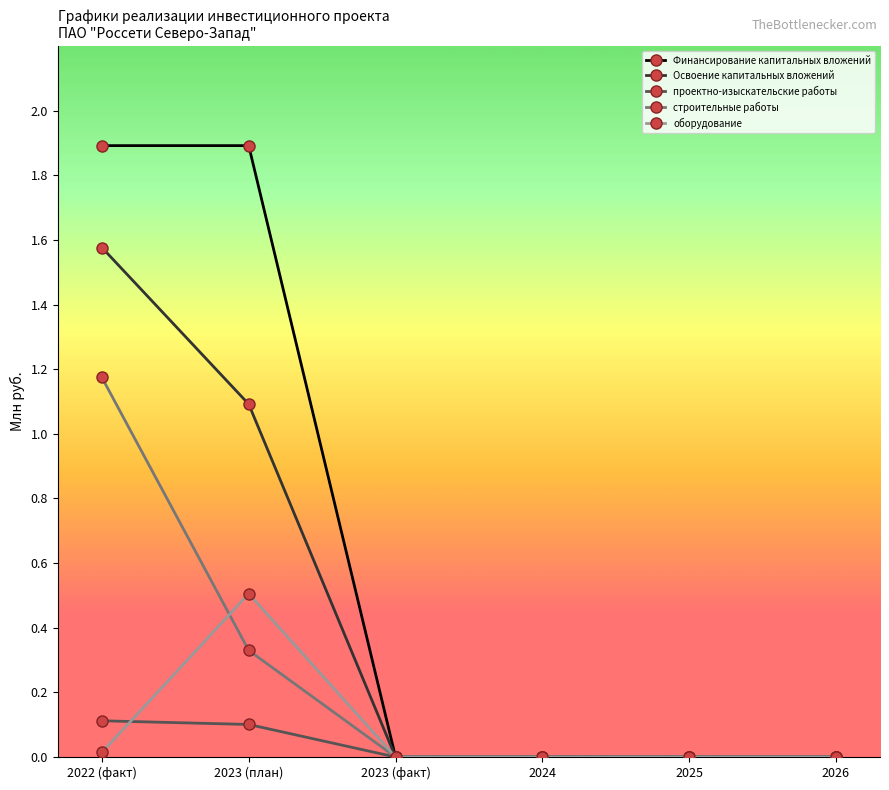

Rank the series at 2022 (факт) from lowest to highest value.

оборудование, проектно-изыскательские работы, строительные работы, Освоение капитальных вложений, Финансирование капитальных вложений